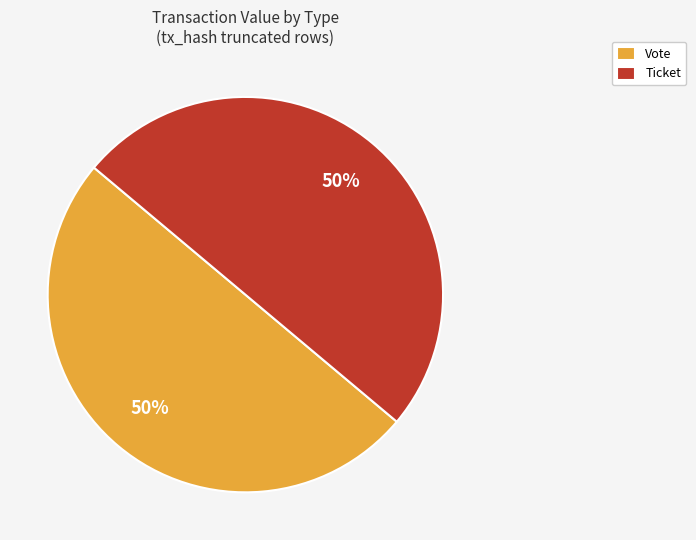

To the nearest percent, what is the difference between the largest and smallest slice percentages?

0%